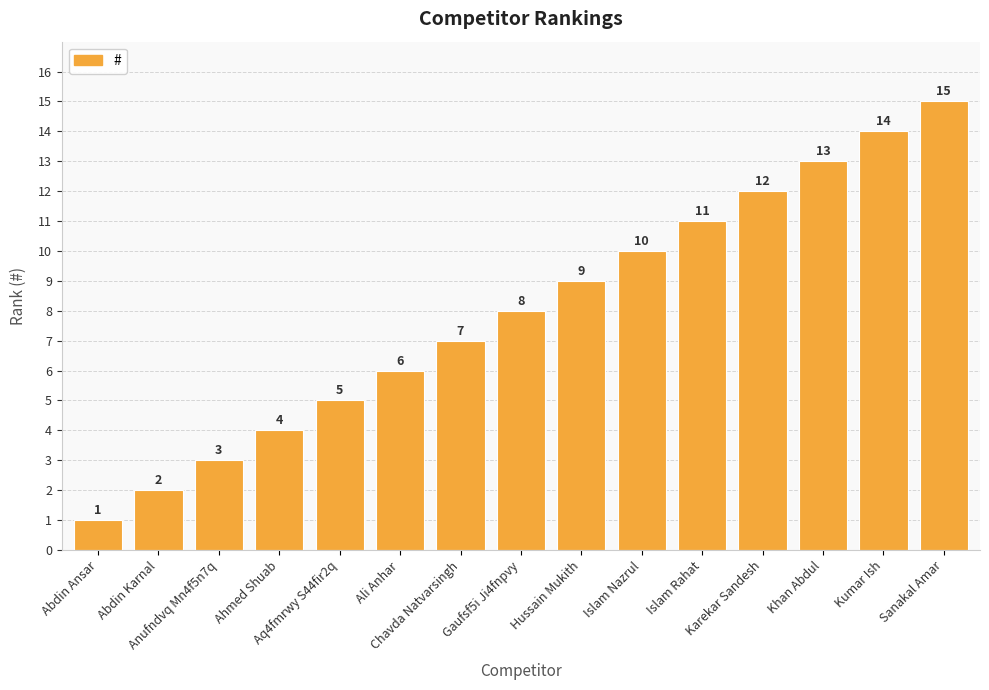

What is the difference between the values at Sanakal Amar and Karekar Sandesh?

3